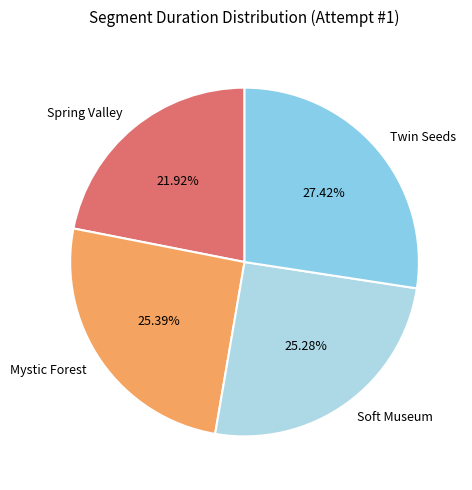

Do Twin Seeds and Soft Museum together represent more than half of the pie?

Yes